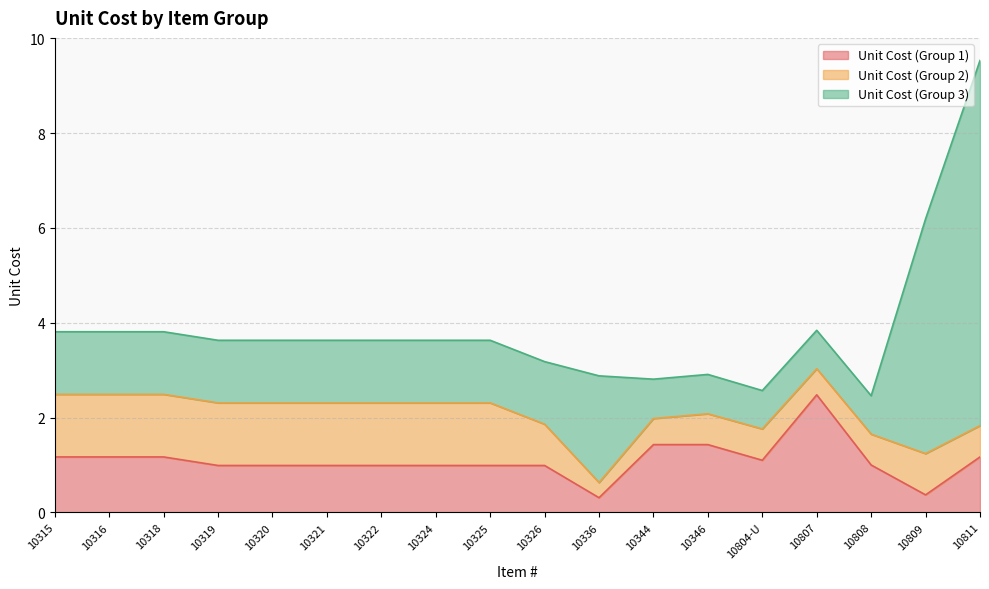

How many lines are shown in the chart?

3